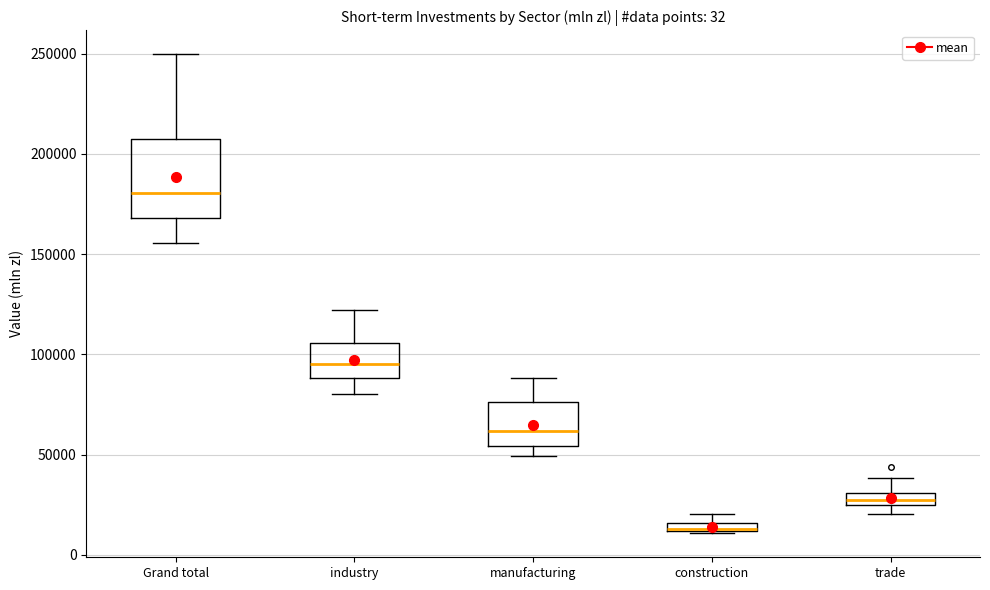

Which box is the tallest, from its lower edge to its upper edge?

Grand total